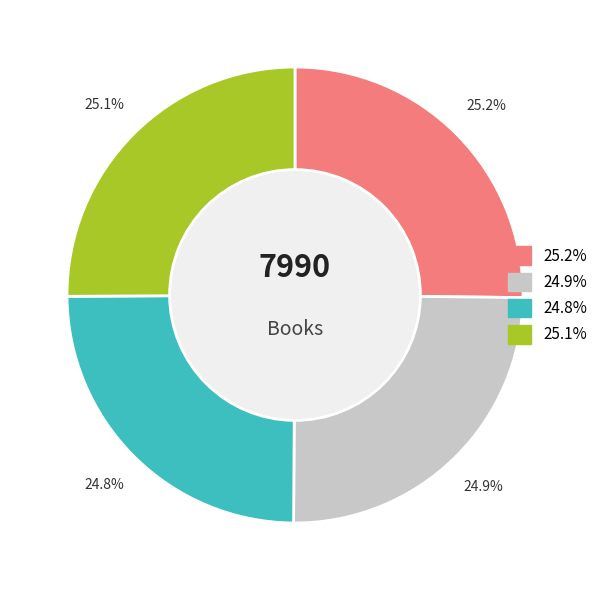

Is there a majority slice in this chart?

No